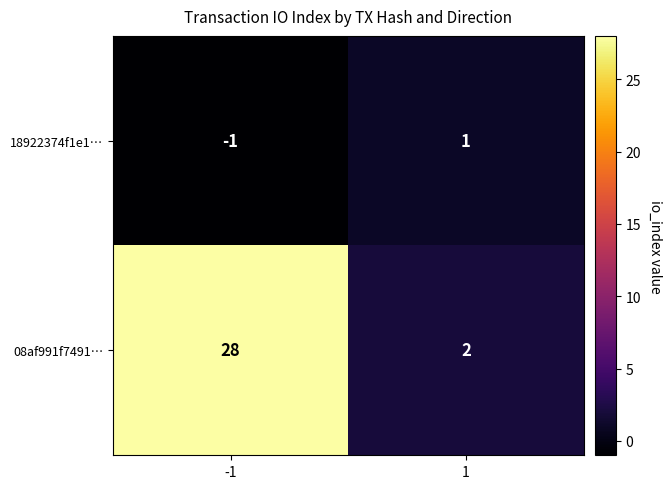

Is it true that 08af991f7491… equals 28 at -1?

True